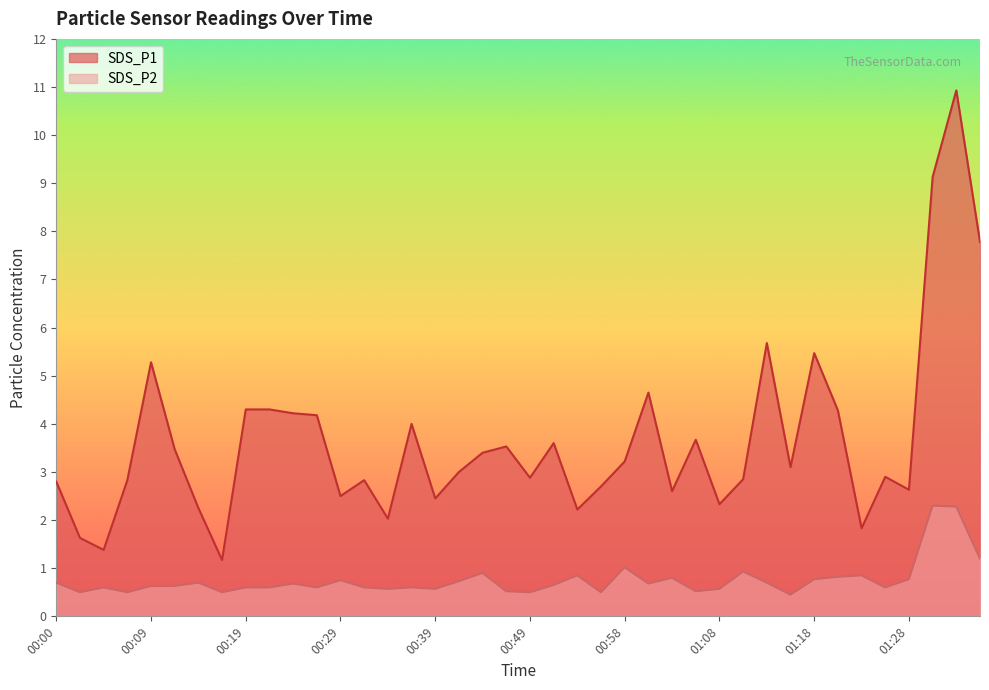

Which series has the largest total across all categories?

SDS_P1